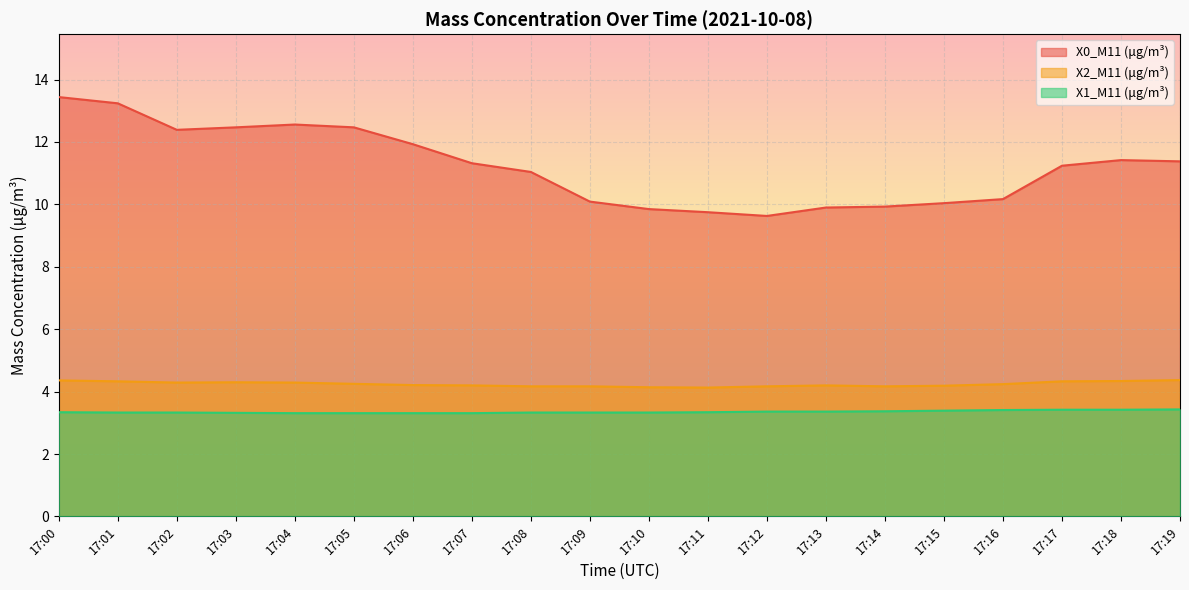

What is the value of the X0_M11 (μg/m³) point at the 7th from the left?

11.9